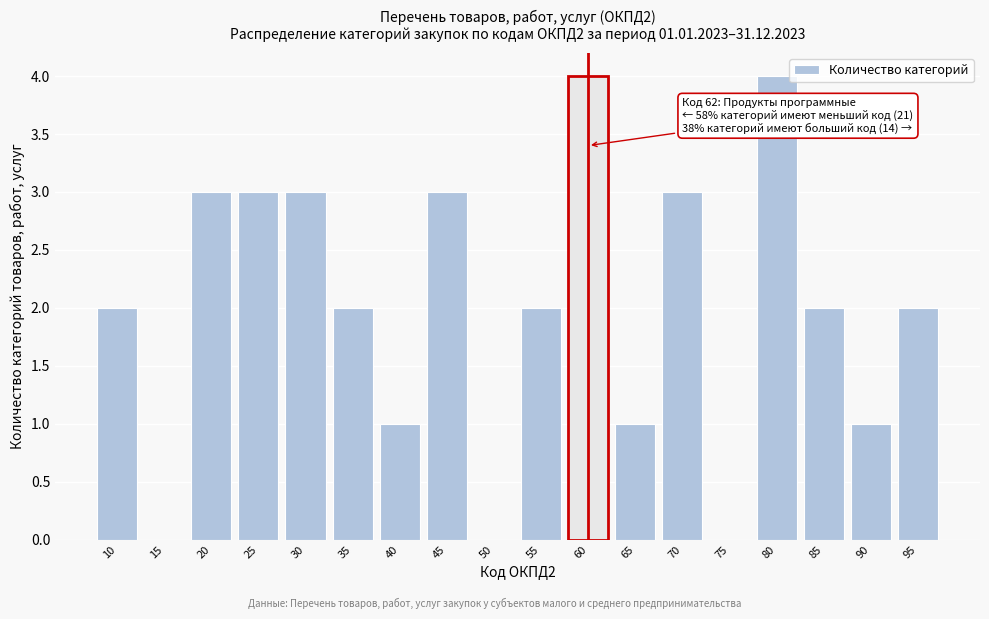

Reading left to right, what are all the values shown in this chart?

10=2	15=0	20=3	25=3	30=3	35=2	40=1	45=3	50=0	55=2	60=4	65=1	70=3	75=0	80=4	85=2	90=1	95=2